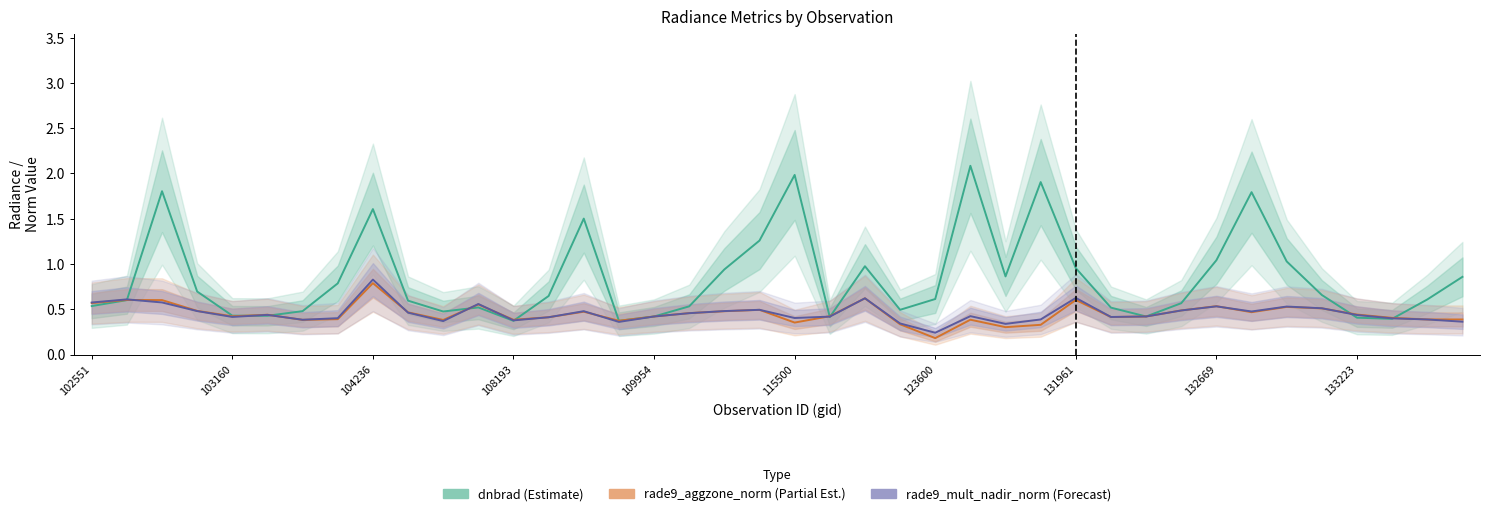

How many lines are shown in the chart?

3